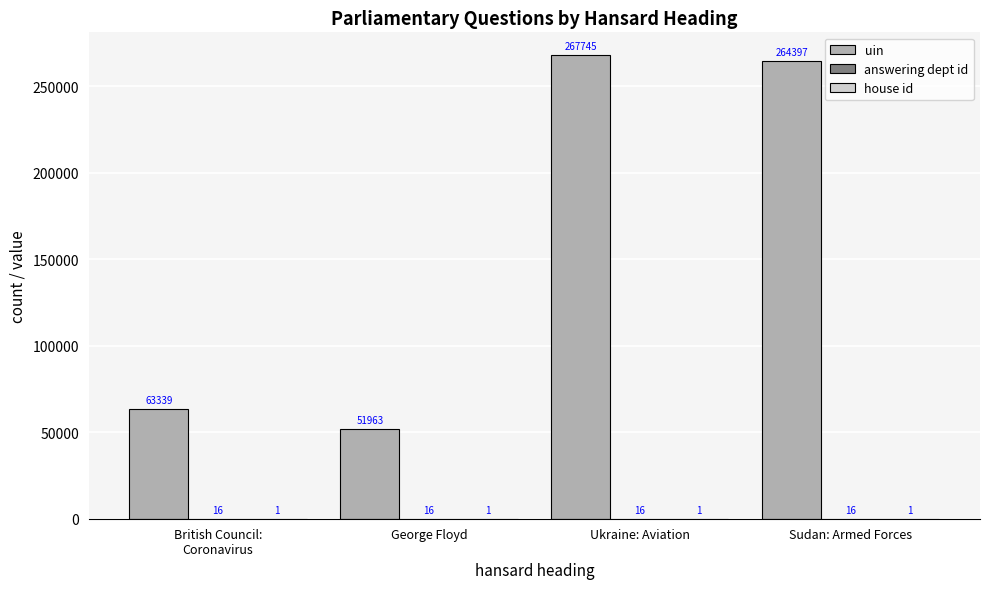

Between Ukraine: Aviation and Sudan: Armed Forces, which series saw the biggest shift?

uin